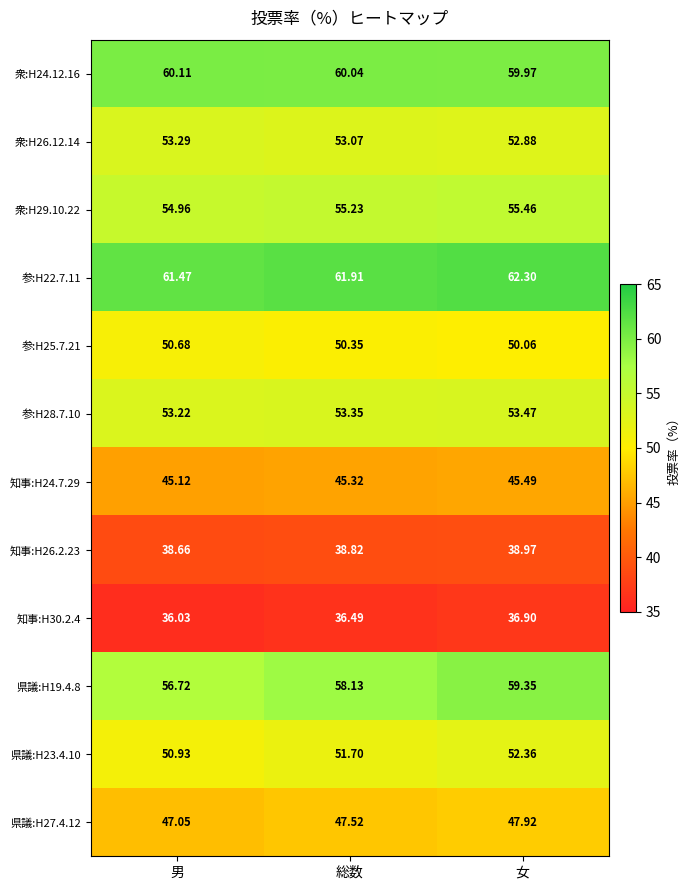

At which label does 衆:H26.12.14 reach its peak?

男